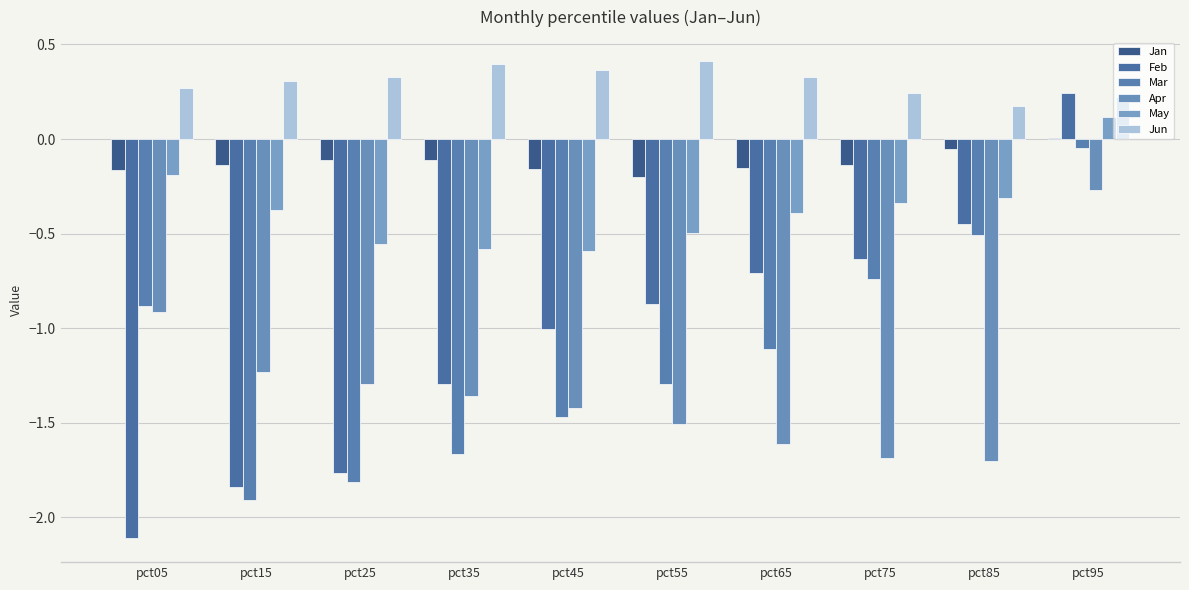

Which series changed the most between pct15 and pct75?

Feb